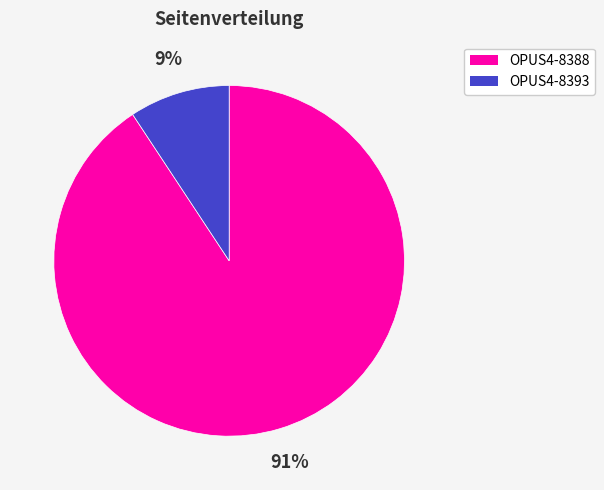

Rank the categories by value from highest to lowest.

OPUS4-8388, OPUS4-8393